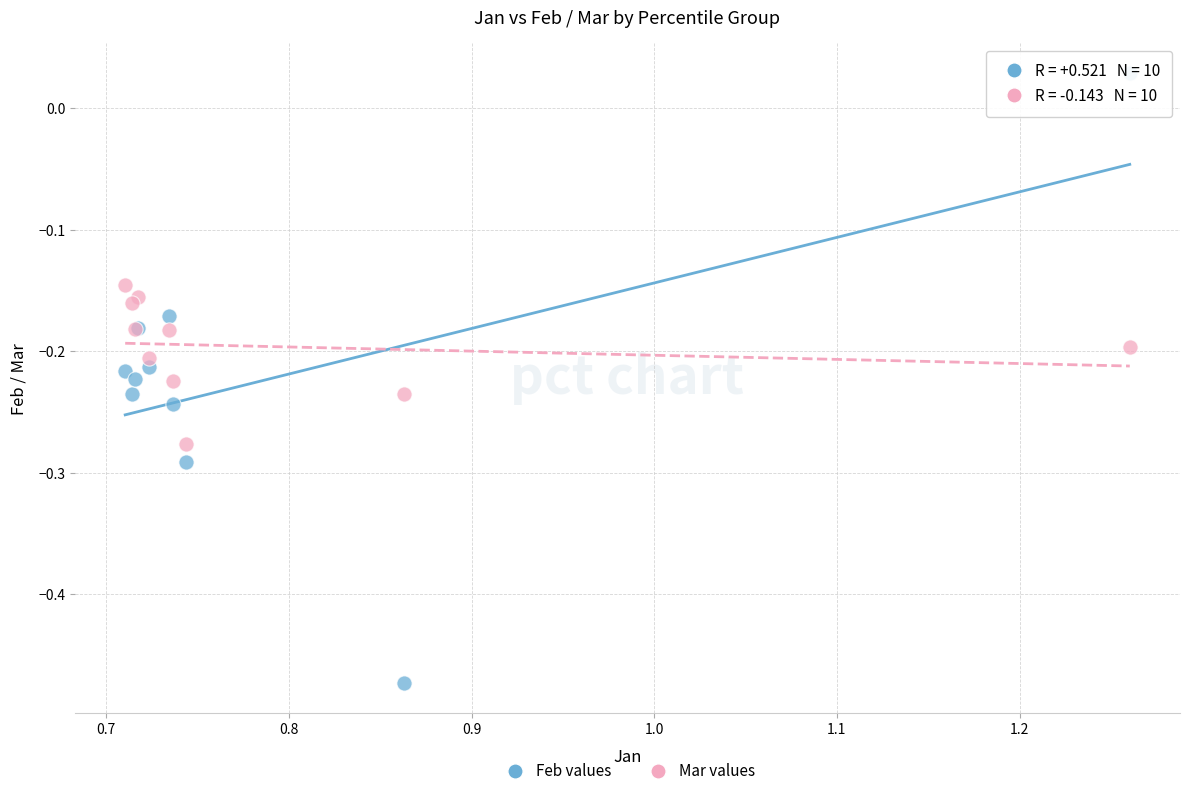

Which series has the widest spread of Y values?

Feb values